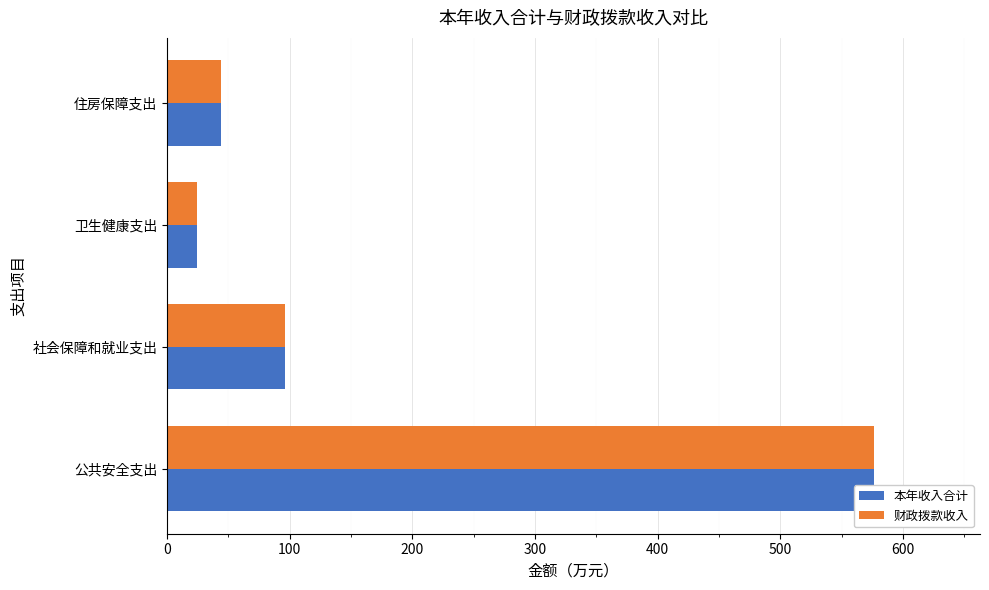

What are all the series names shown in the legend?

本年收入合计, 财政拨款收入